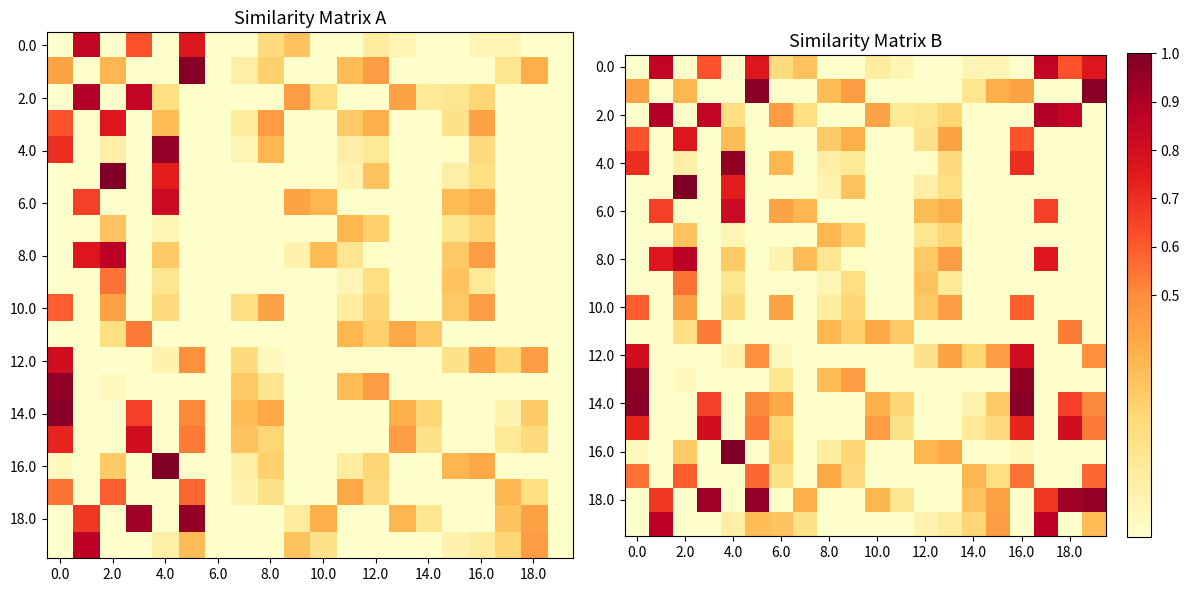

What is the difference between the highest and lowest values at 0.0?

1.0